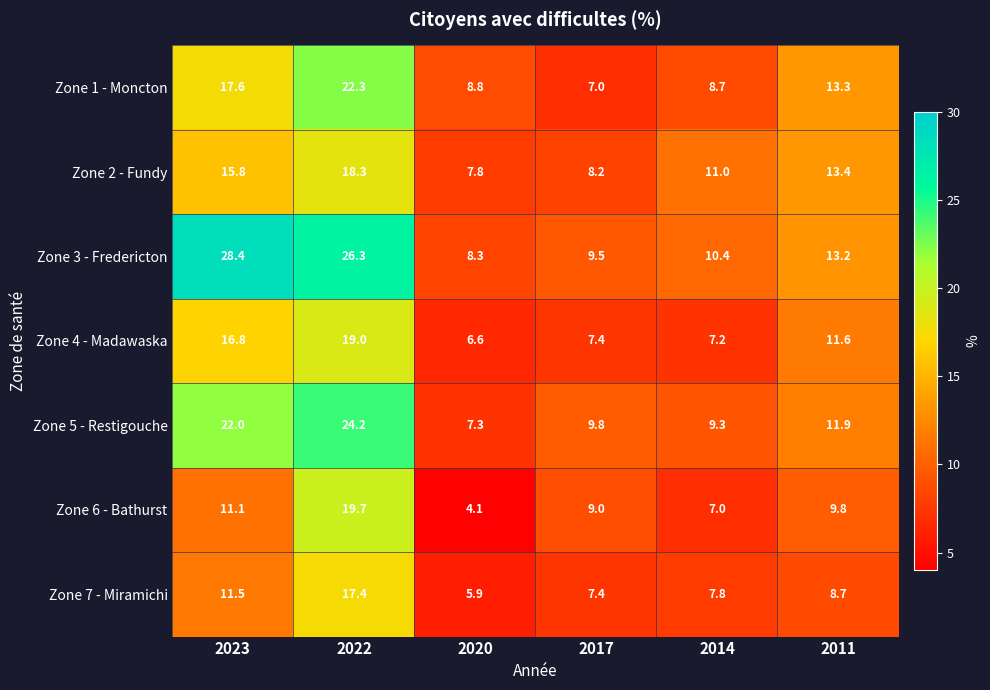

List the labels in order of Zone 1 - Moncton value, smallest first.

2017, 2014, 2020, 2011, 2023, 2022